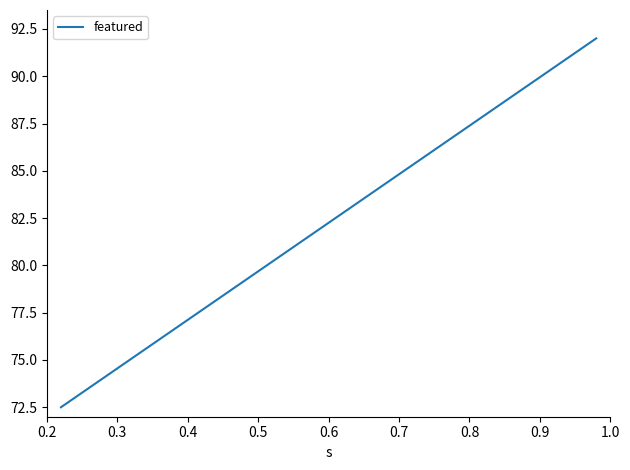

What is the minimum value shown in the chart?

72.5